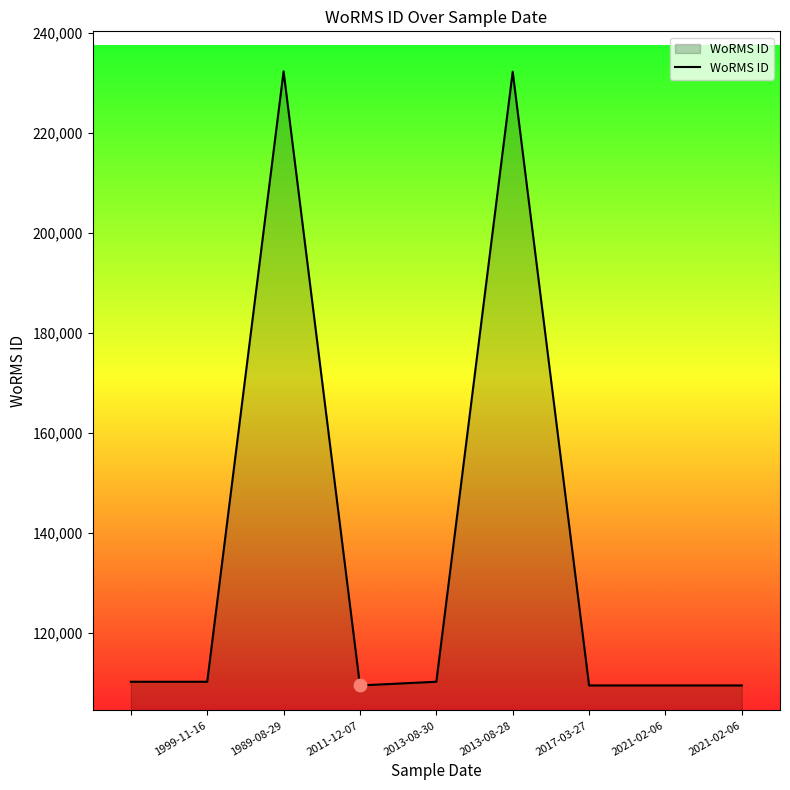

What is the difference between the maximum and minimum values?

122810